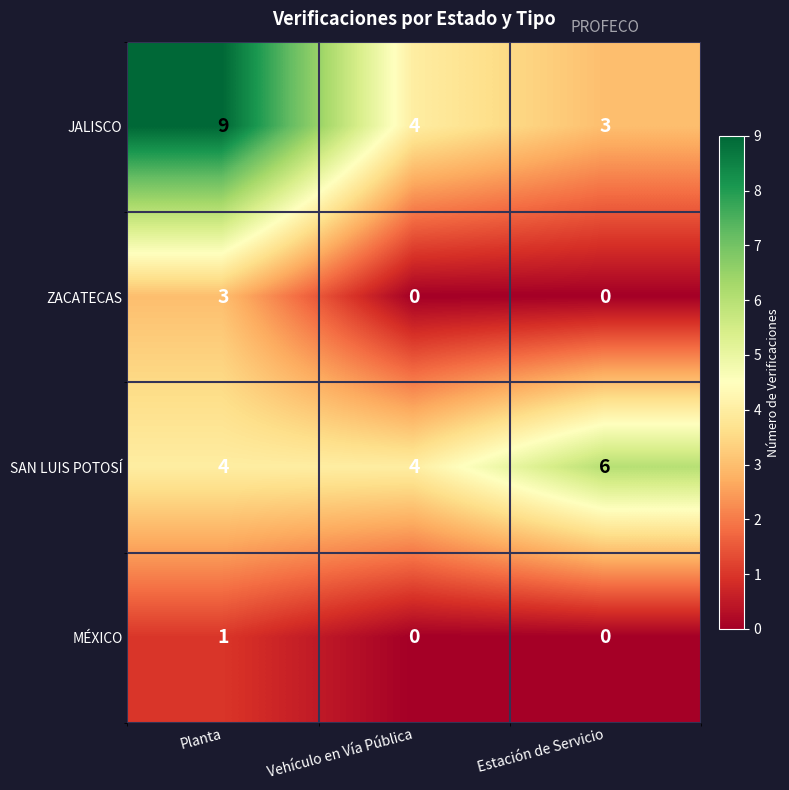

Which category has the highest value in the JALISCO series?

Planta